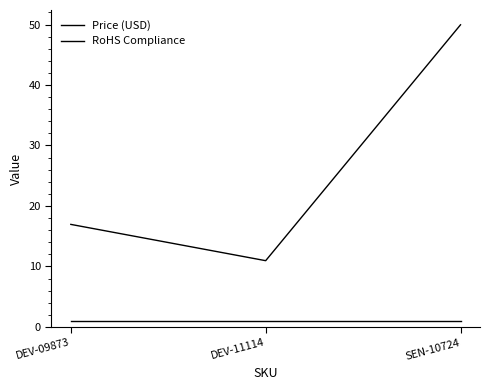

At which category is the sum across all series the highest?

SEN-10724